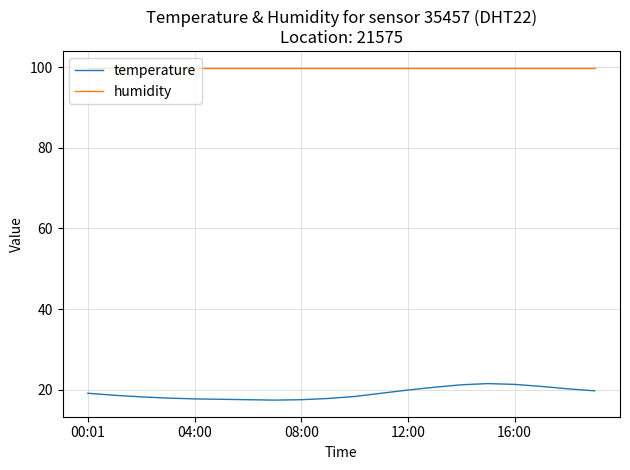

What is the minimum value shown in the chart?

17.4